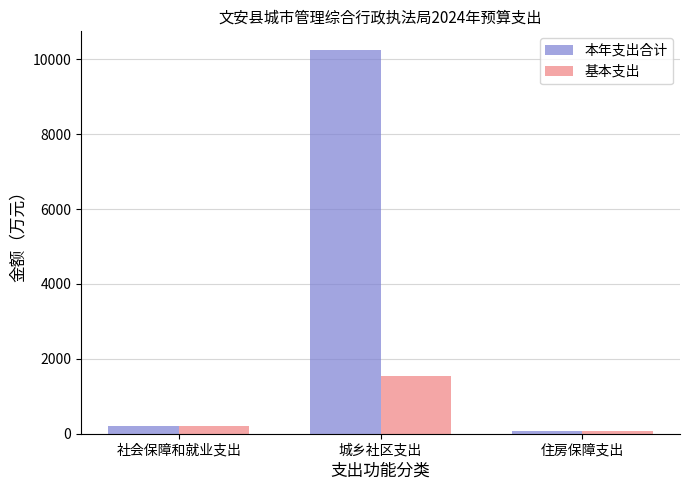

At which category does the chart reach its peak across all series?

城乡社区支出